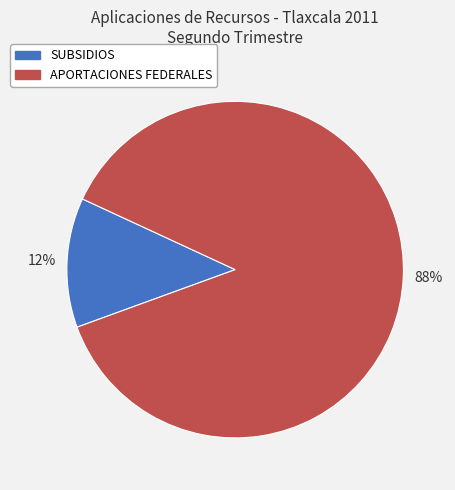

Is the sum of APORTACIONES FEDERALES and SUBSIDIOS greater than half?

Yes